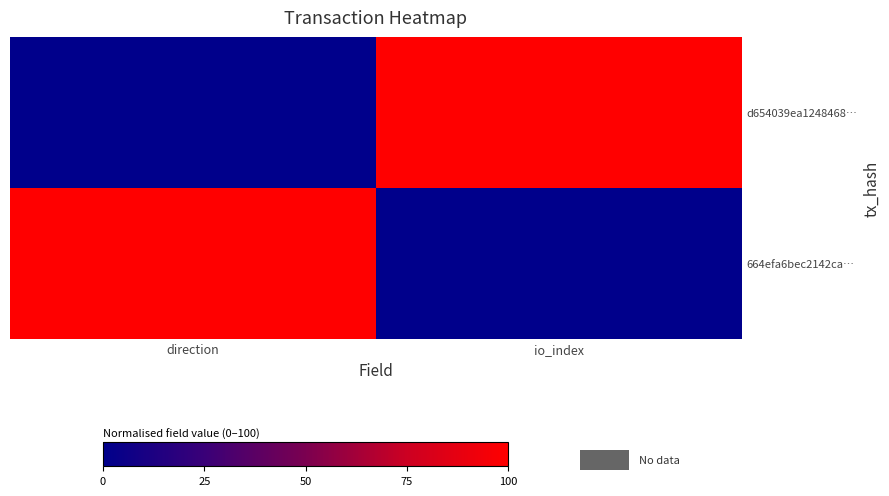

Rank the series at io_index from lowest to highest value.

664efa6bec2142ca…, d654039ea1248468…